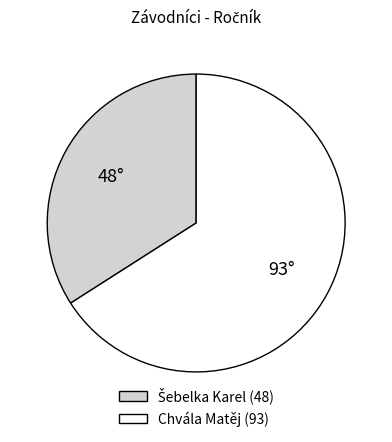

True or false: Chvála Matěj accounts for 75% of the total.

False